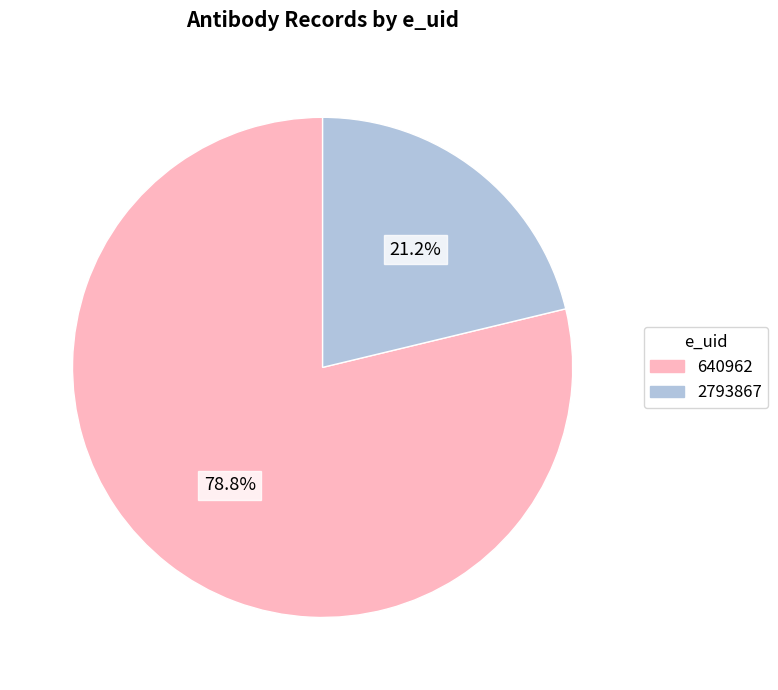

The 2793867 slice represents 6% of the pie. True or false?

False